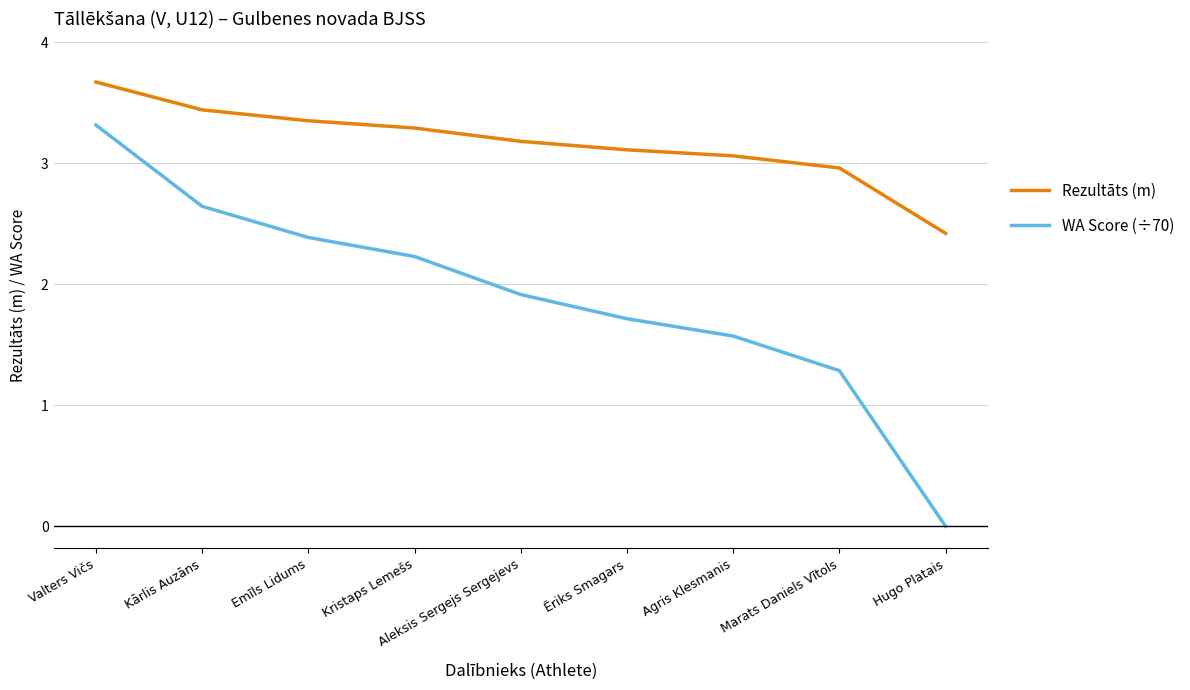

True or false: Rezultāts (m) and WA Score (÷70) cross at least once.

False